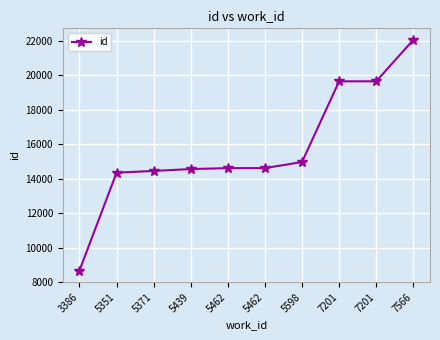

Is it true that the value at 7566 is 32395?

False